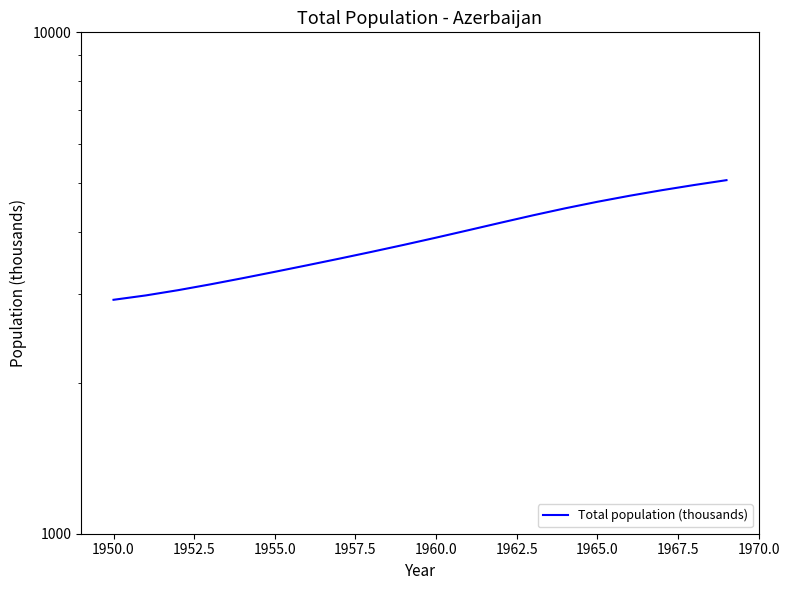

True or false: the data shows 4795.5 at 1965.0.

False